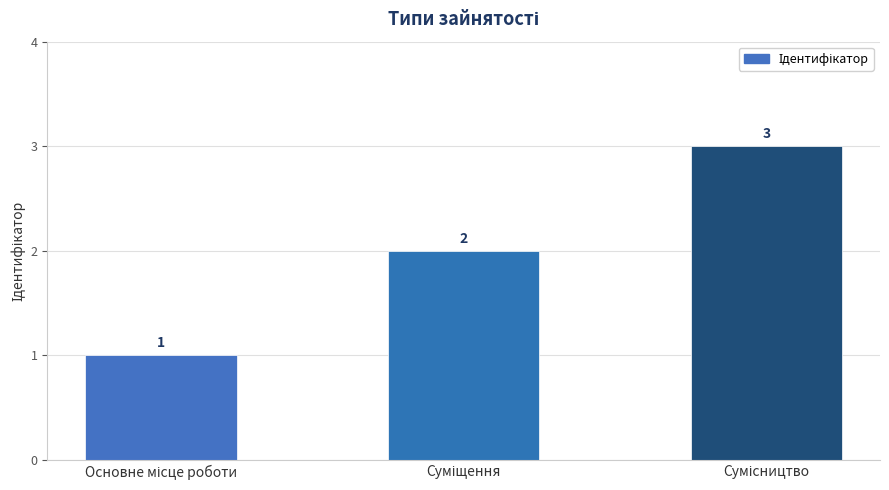

How many values are between 1 and 3?

3